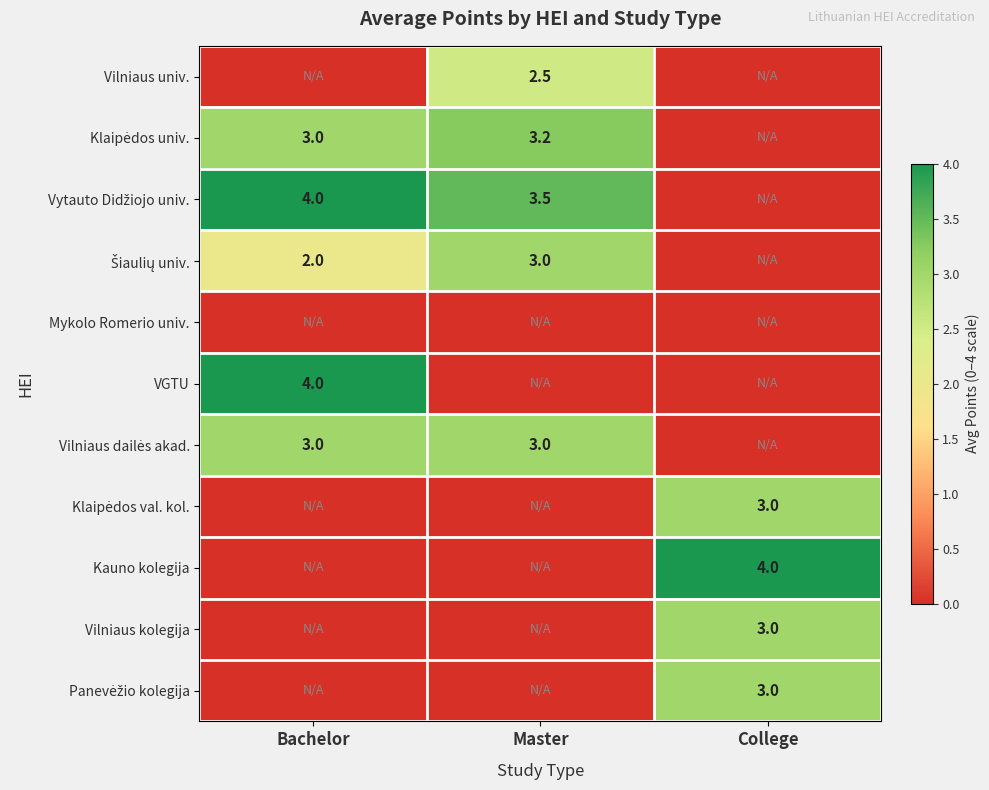

The Vilniaus kolegija series shows 3.0 at College. True or false?

True